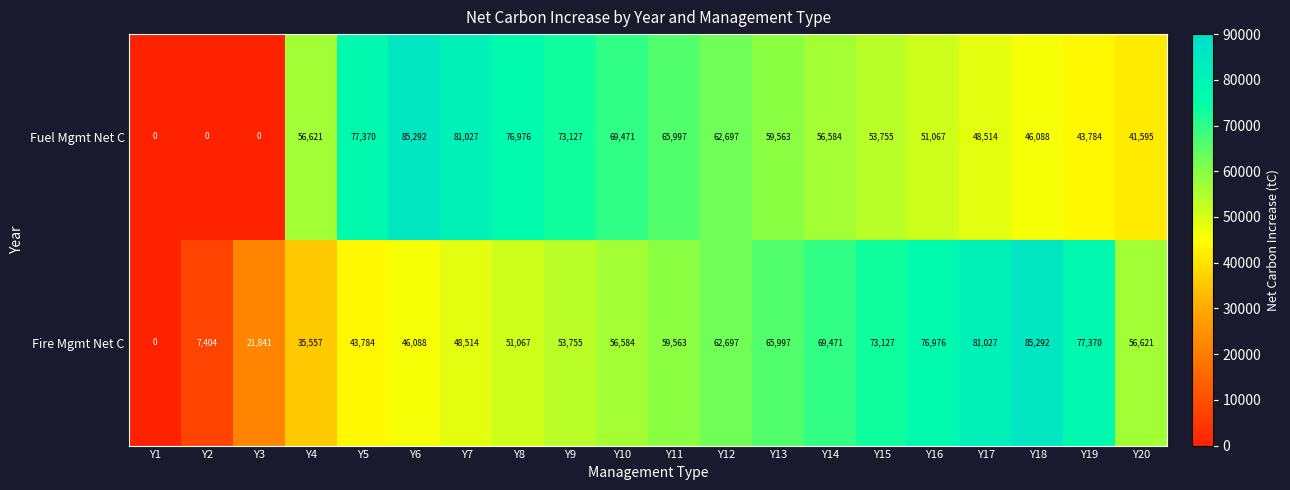

Where is Fuel Mgmt Net C nearest to the value 42646?

Y20